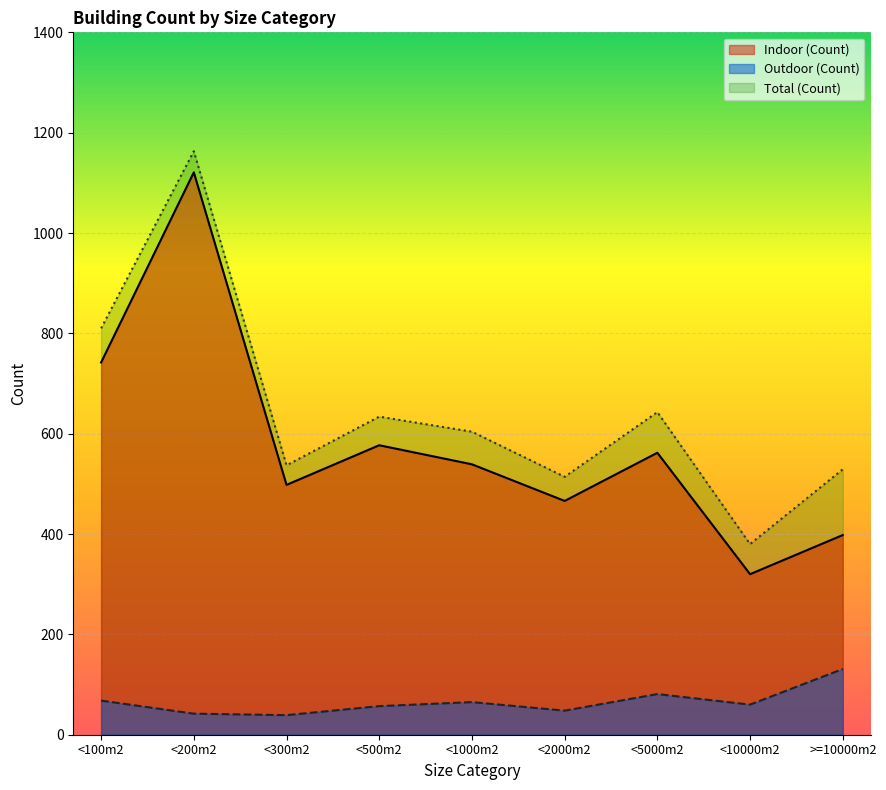

The Total (Count) series shows 537 at <300m2. True or false?

True